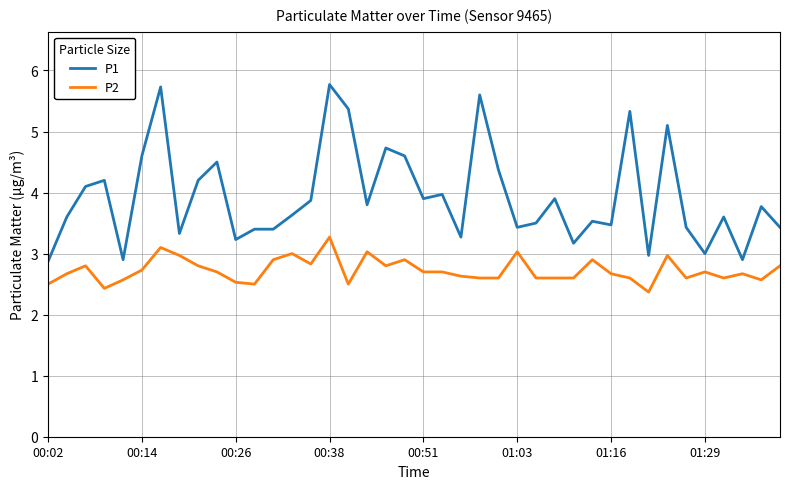

What is the difference between the maximum and second lowest values in the P2 series?

0.8